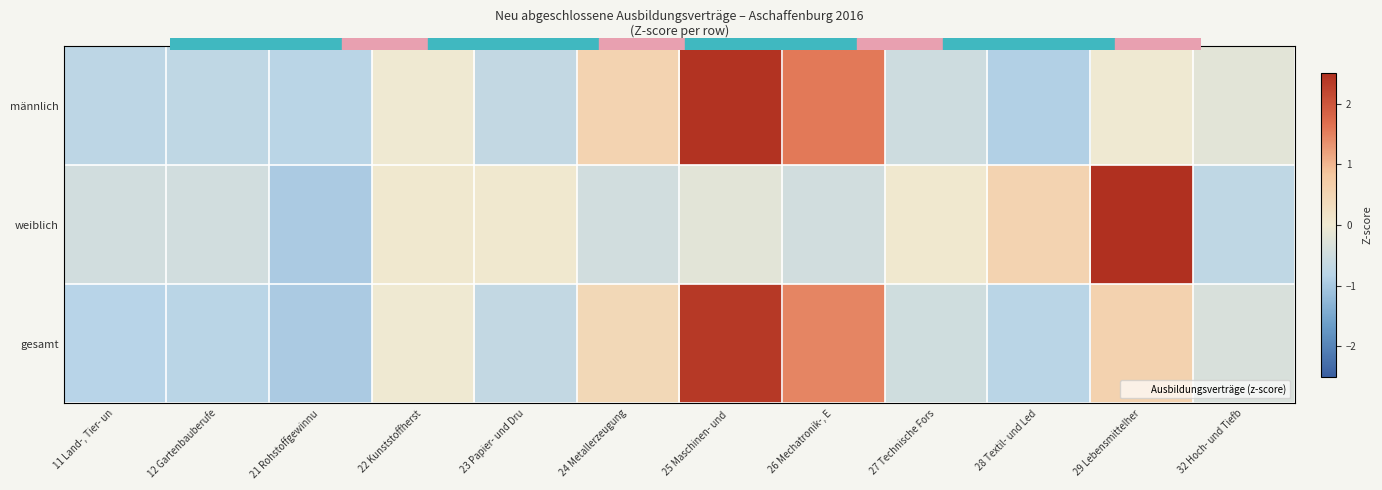

At which category is the sum across all series the highest?

25 Maschinen- und 